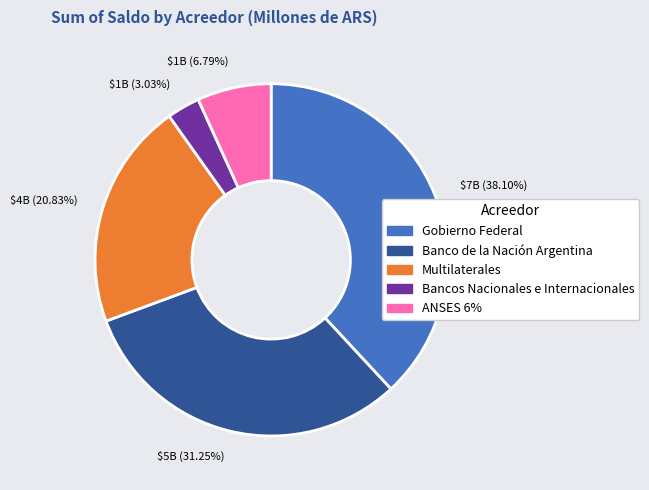

Is there any slice that represents more than half of the pie?

No